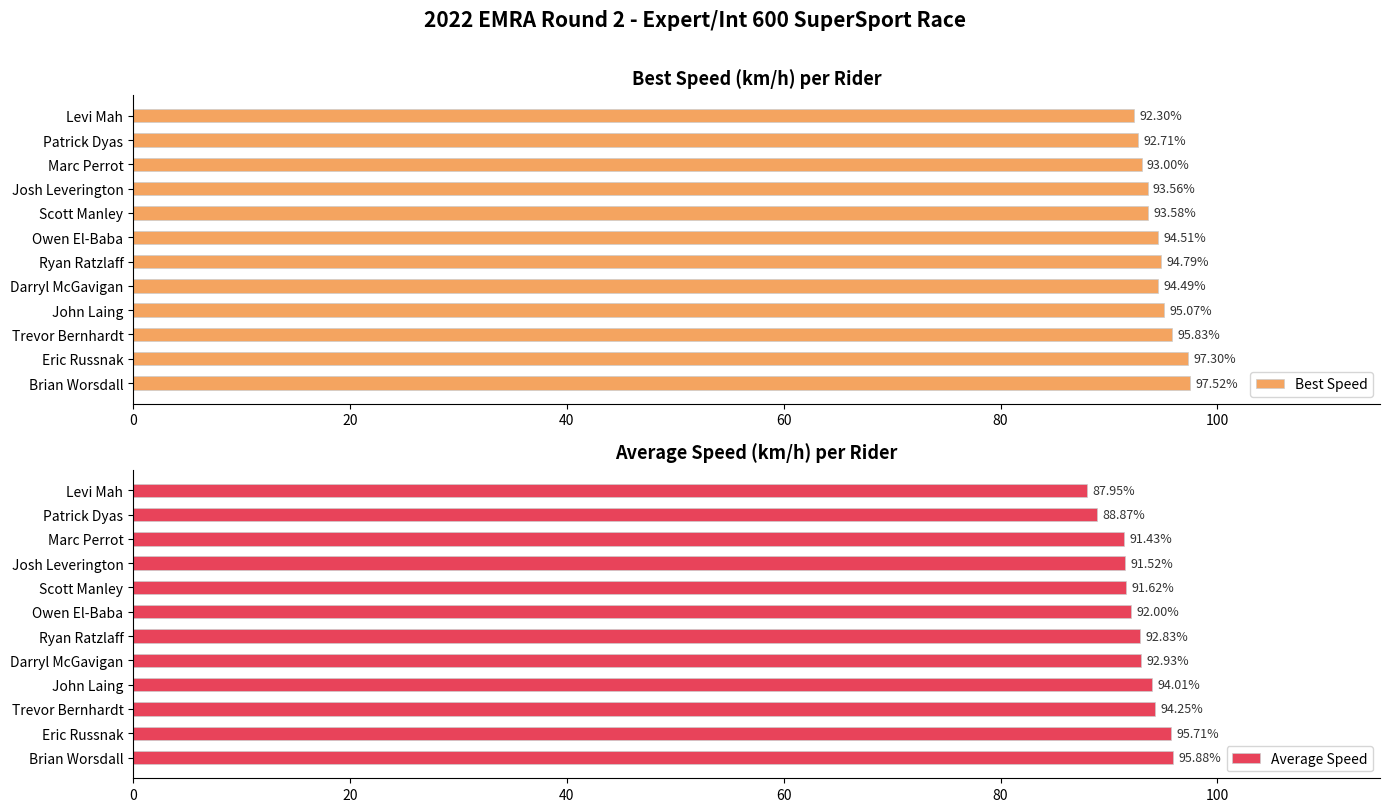

What is the difference between the Best Speed values at Trevor Bernhardt and Marc Perrot?

2.8